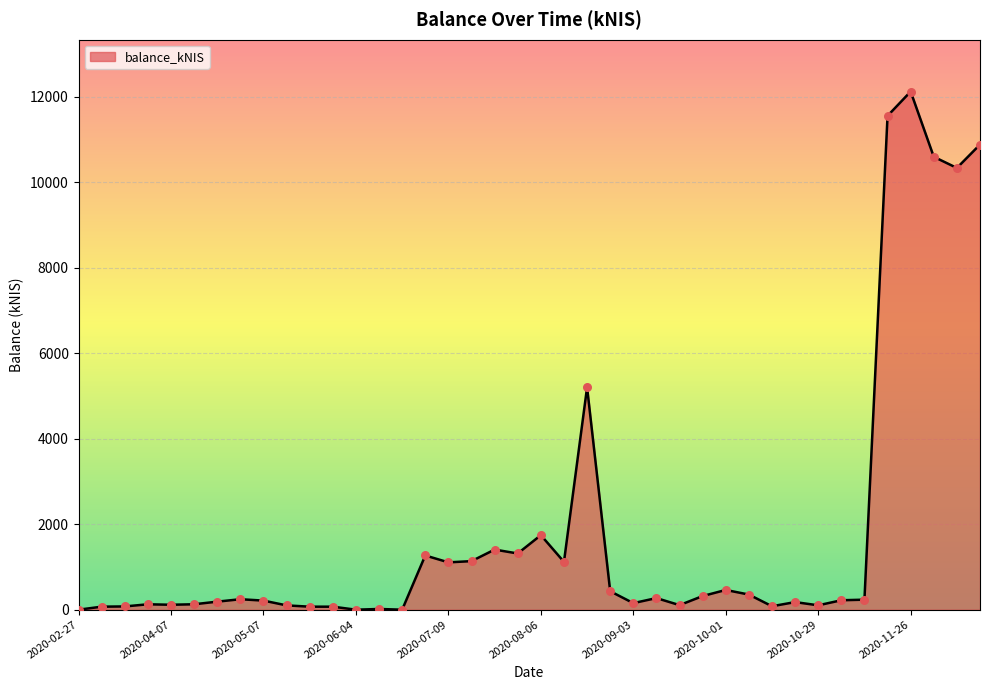

What is the greatest value displayed?

12119.1